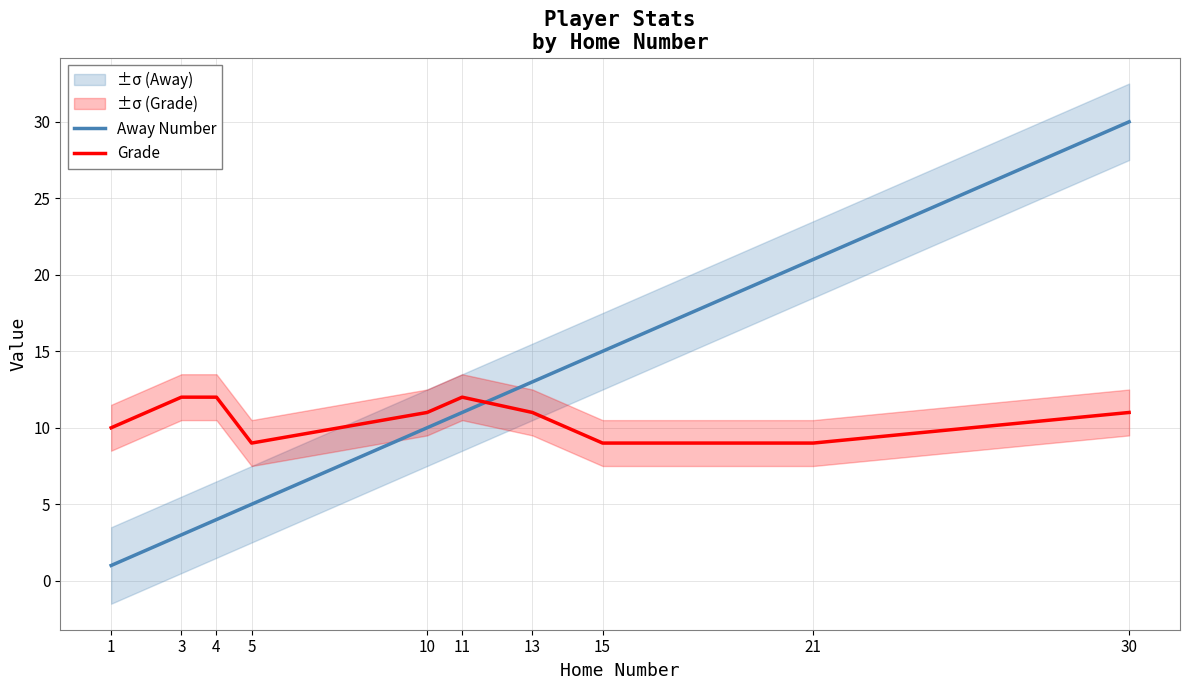

Which series changed the most between 5 and 21?

Away Number